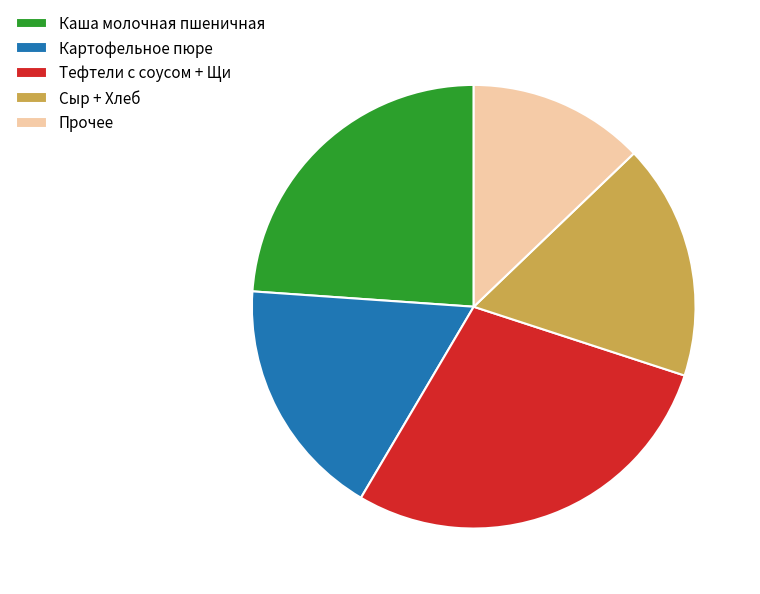

How many segments does this pie chart have?

5